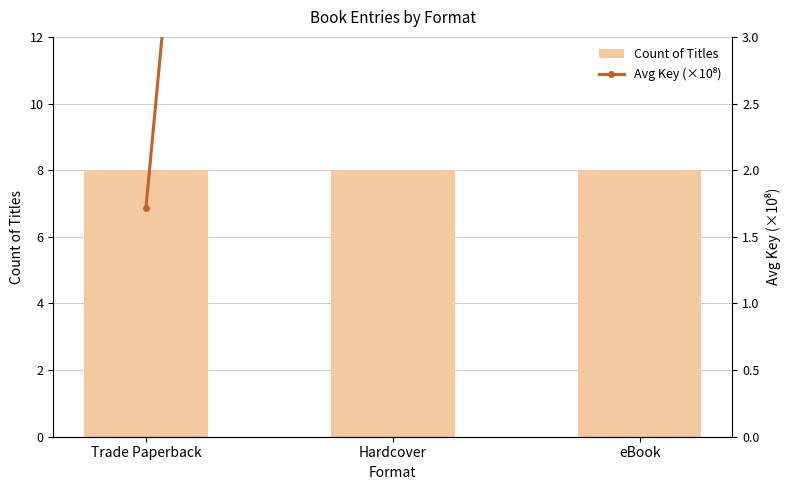

Read the Count of Titles value at Hardcover.

8.0